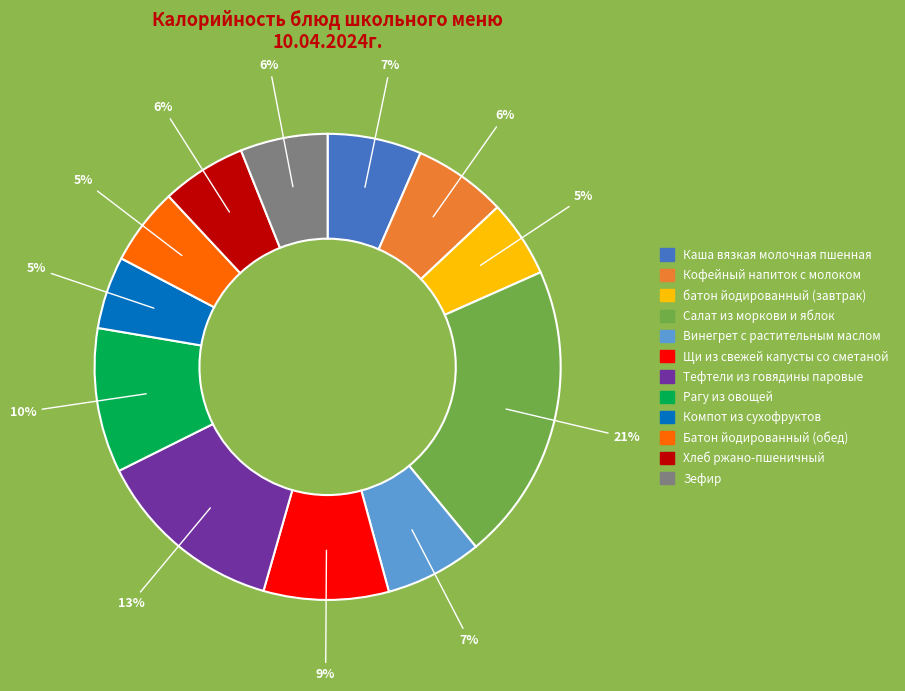

To the nearest percent, what is the average slice percentage?

8%